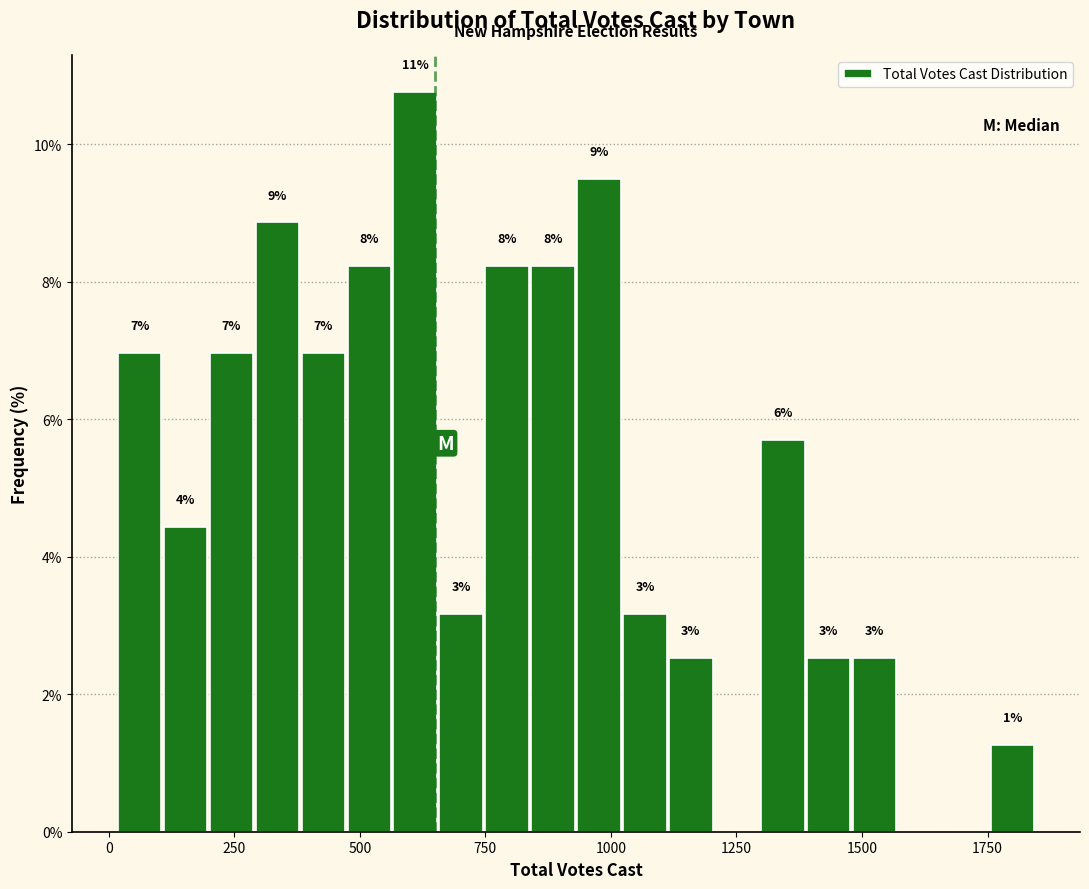

Around what value on the x-axis is the tallest bar? Give the approximate position of its centre, as read against the axis.

600